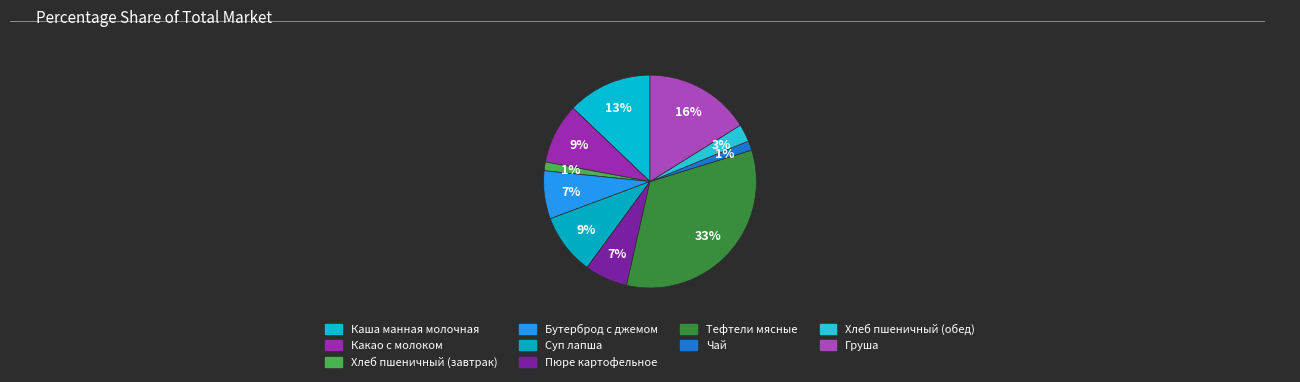

The Какао с молоком slice represents 9% of the pie. True or false?

True